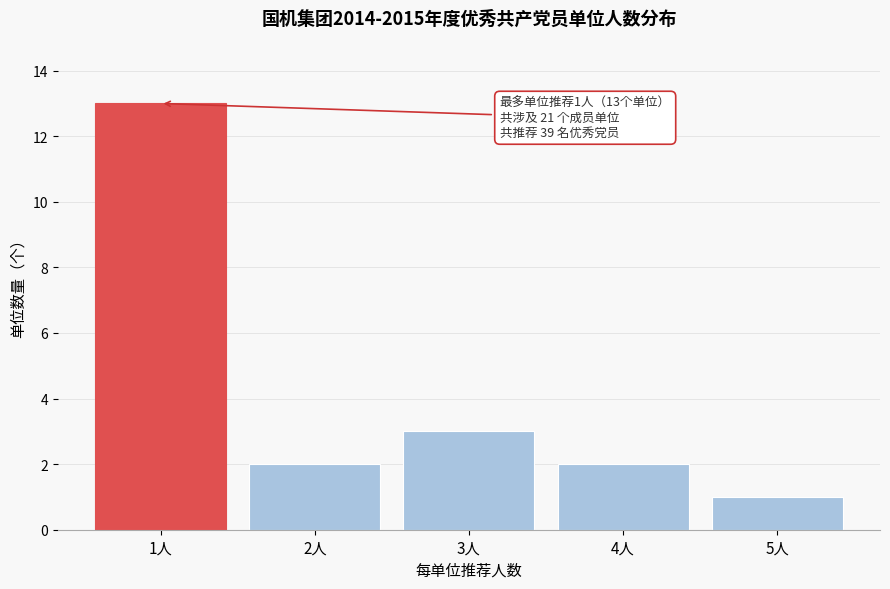

Reading left to right, what are all the values shown in this chart?

13	2	3	2	1